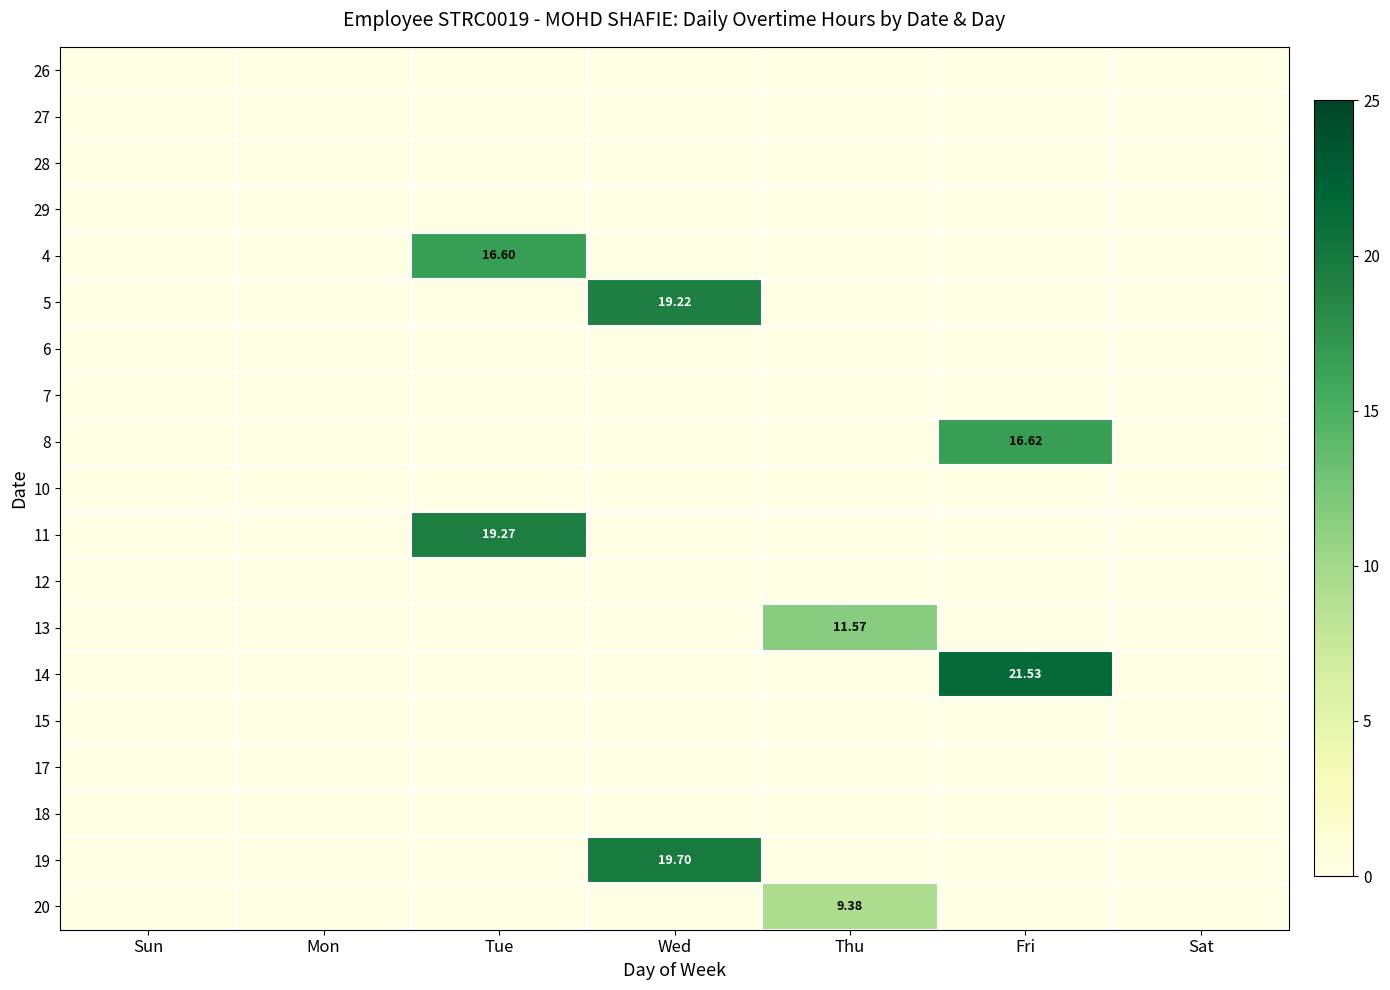

The 7 series shows 0.0 at Mon. True or false?

True